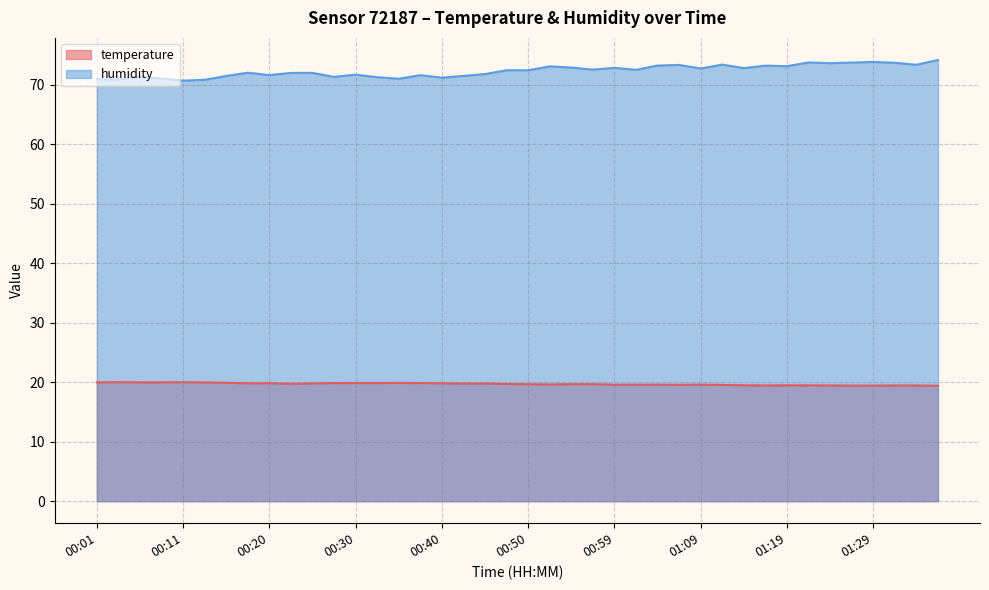

The value of humidity at 00:03 is 34.0. True or false?

False